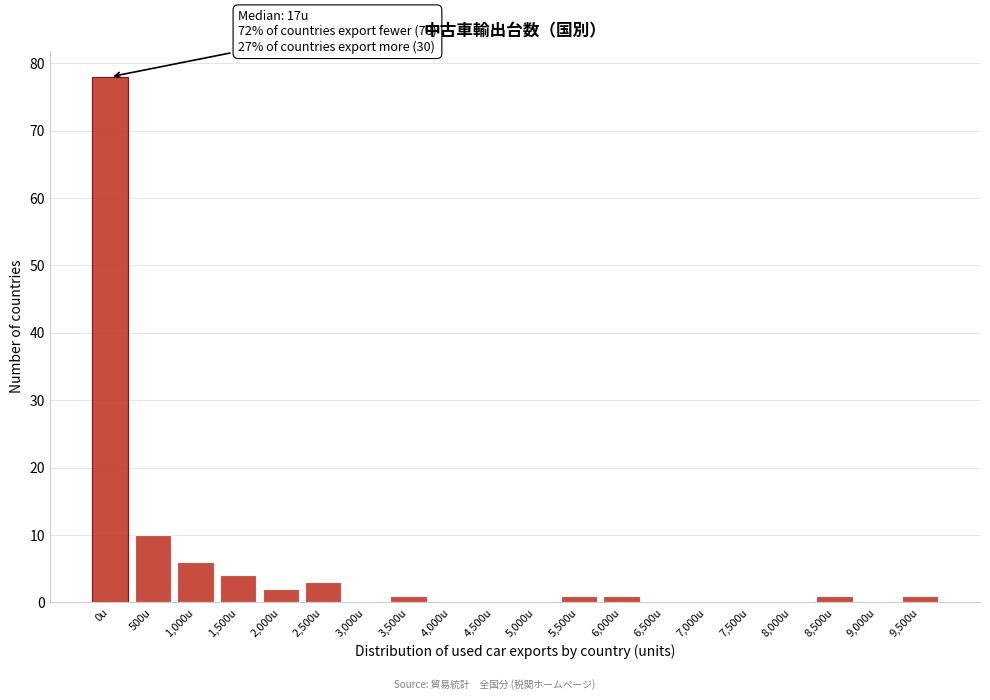

Reading left to right, what are all the values shown in this chart?

0u=78	500u=10	1,000u=6	1,500u=4	2,000u=2	2,500u=3	3,000u=0	3,500u=1	4,000u=0	4,500u=0	5,000u=0	5,500u=1	6,000u=1	6,500u=0	7,000u=0	7,500u=0	8,000u=0	8,500u=1	9,000u=0	9,500u=1